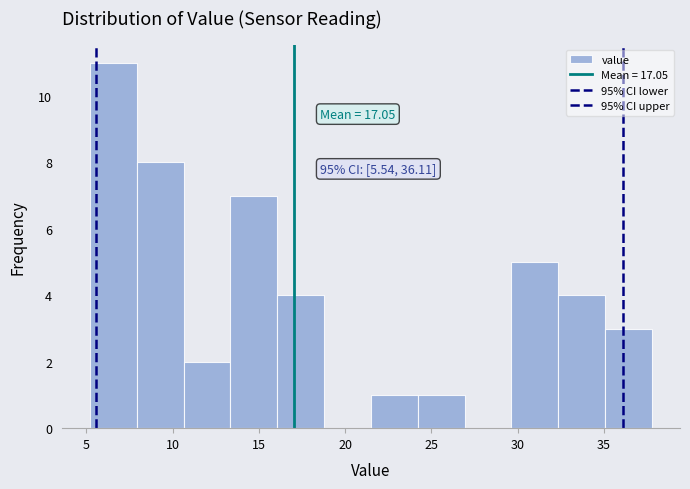

Which range on the x-axis has the tallest bar?

5.0 to 8.0